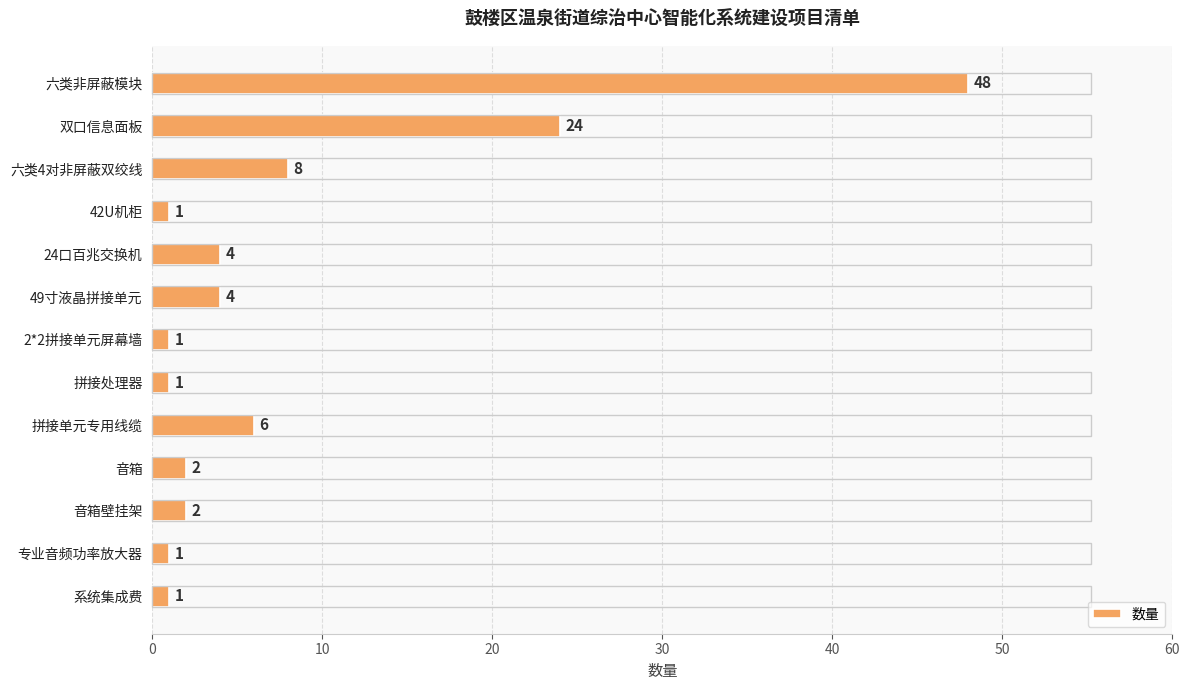

How many distinct data groups are displayed?

1